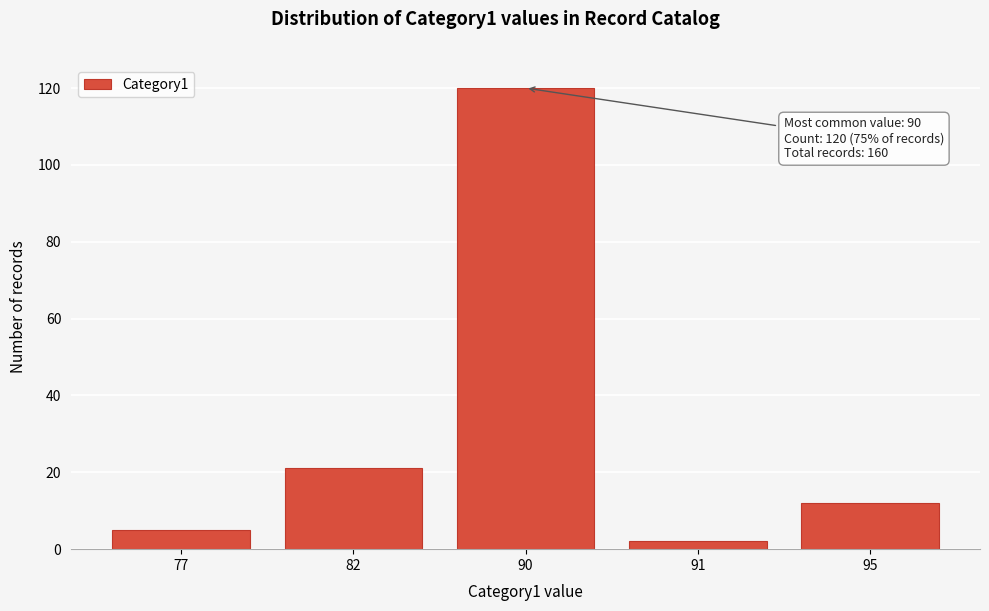

Reading right to left, list all the values displayed in this chart.

95=12	91=2	90=120	82=21	77=5